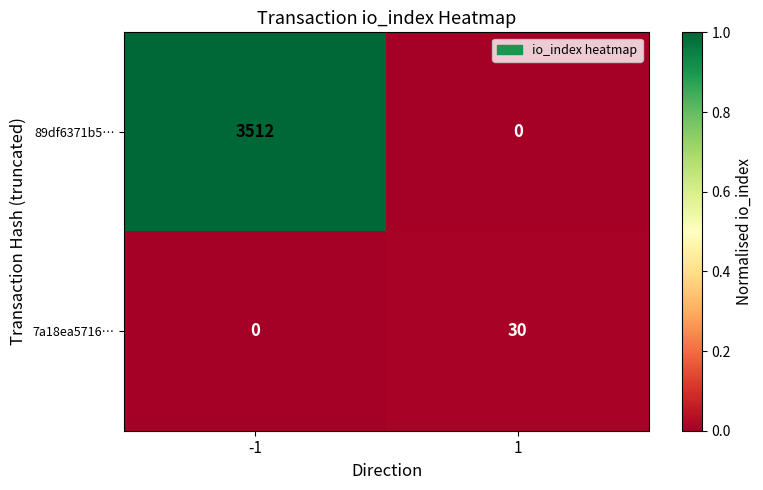

True or false: 89df6371b5… has a value of 0 at 1.

True